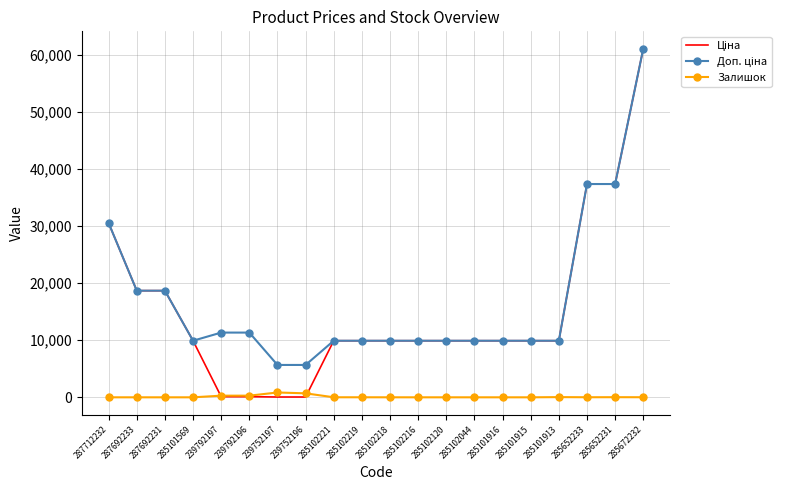

At which category does the chart reach its peak across all series?

285672232